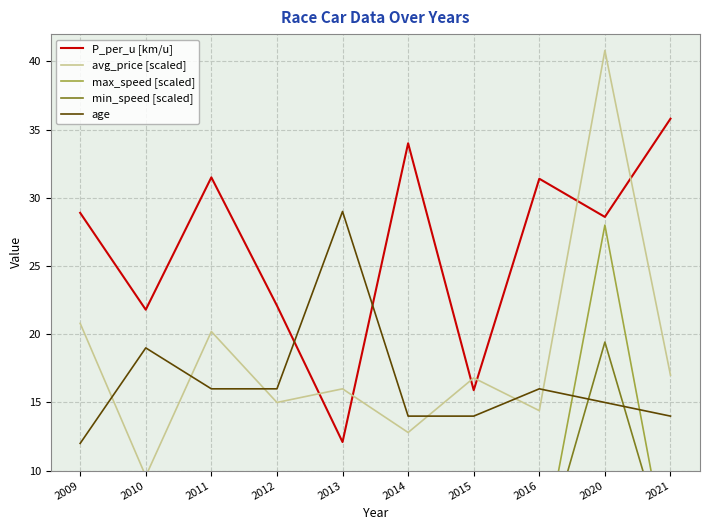

How many interior local valleys does the min_speed [scaled] series have?

4